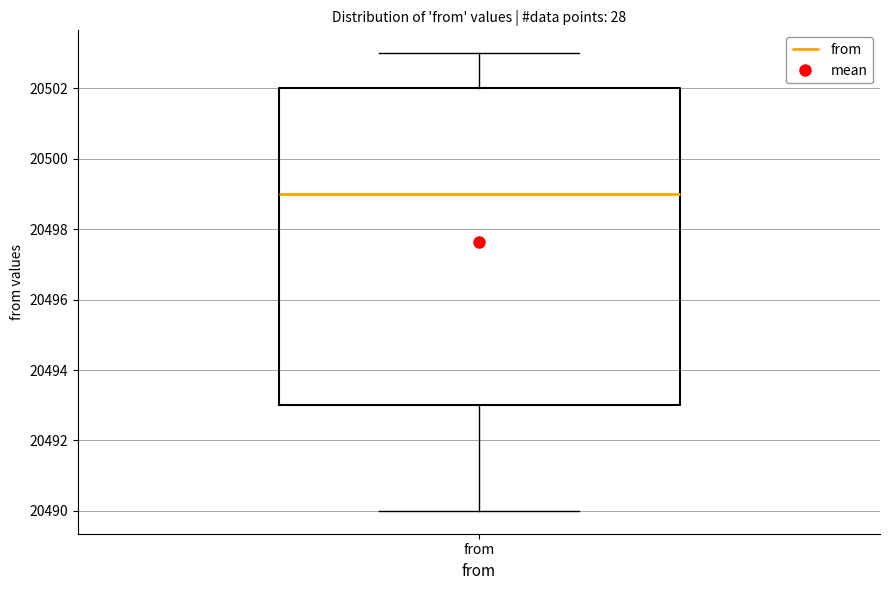

Where does the upper whisker of the box for from end on the y-axis? The values are not printed on the chart, so give them approximately, as read against the axis.

20503